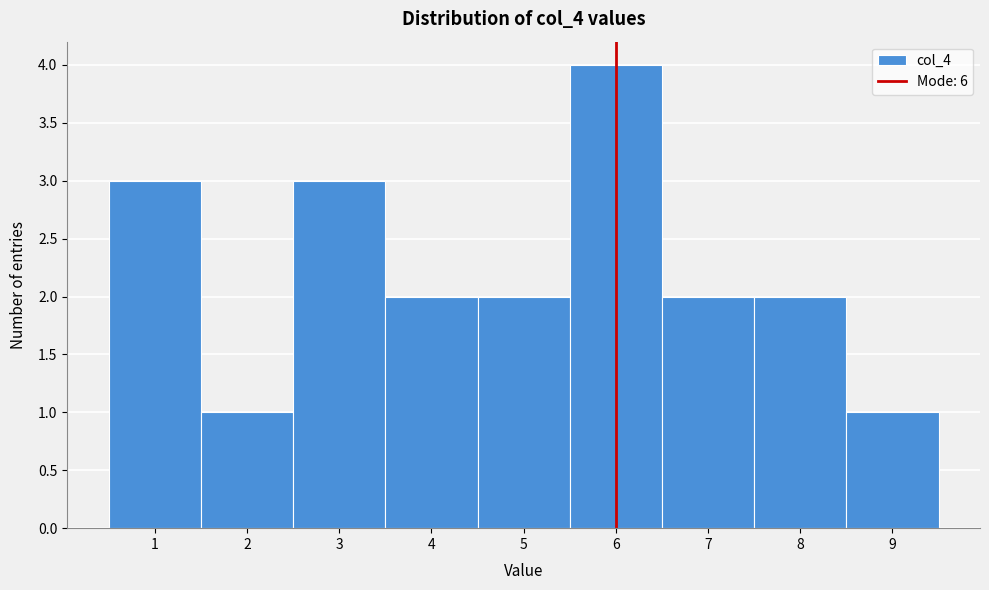

How tall is the bar that spans 6.5 to 7.5 on the x-axis? The values are not printed on the chart, so give them approximately, as read against the axis.

2